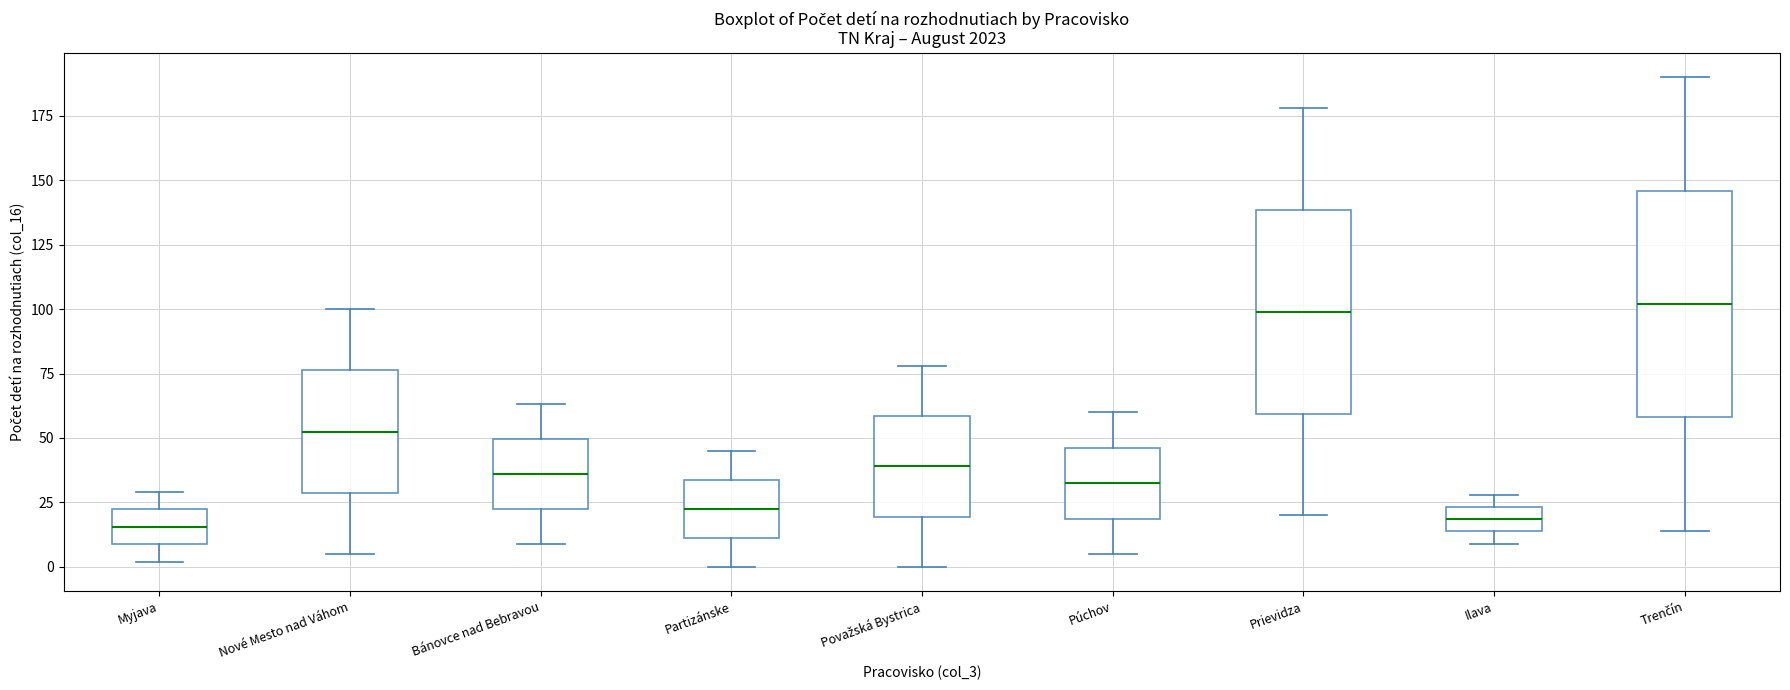

Reading left to right, read every box against the y-axis: the position of its median line, the range the box covers, and the ends of its whiskers. The values are not printed on the chart, so give them approximately, as read against the axis.

Myjava: median 15, box 10 to 20, whiskers 0 to 30
Nové Mesto nad Váhom: median 55, box 30 to 75, whiskers 5 to 100
Bánovce nad Bebravou: median 35, box 25 to 50, whiskers 10 to 65
Partizánske: median 25, box 10 to 35, whiskers 0 to 45
Považská Bystrica: median 40, box 20 to 60, whiskers 0 to 80
Púchov: median 35, box 20 to 45, whiskers 5 to 60
Prievidza: median 100, box 60 to 140, whiskers 20 to 180
Ilava: median 20, box 15 to 25, whiskers 10 to 30
Trenčín: median 100, box 60 to 145, whiskers 15 to 190